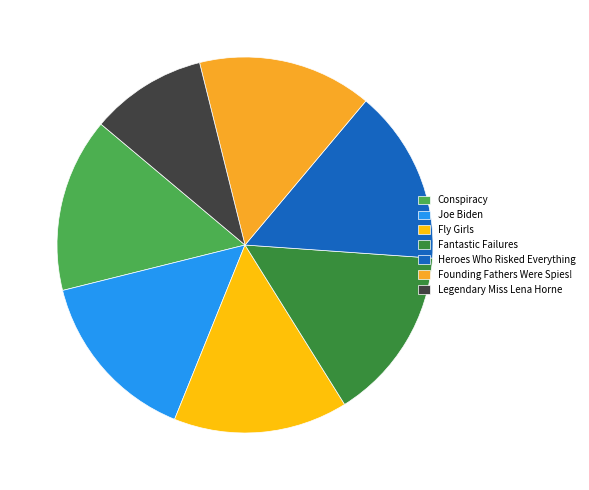

To the nearest percent, what is the average slice percentage?

14%